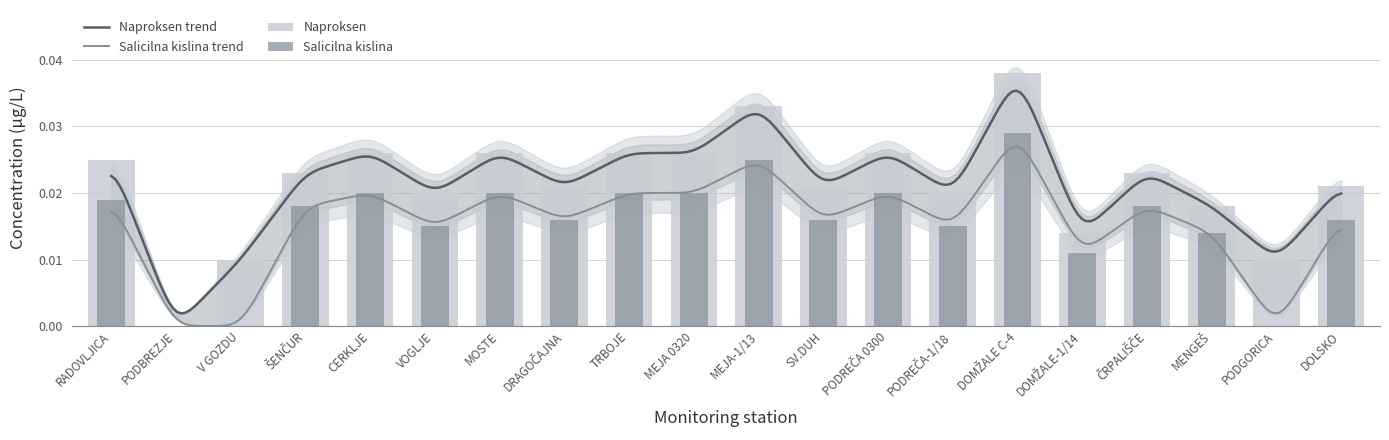

What position from the left is ŠENČUR?

4